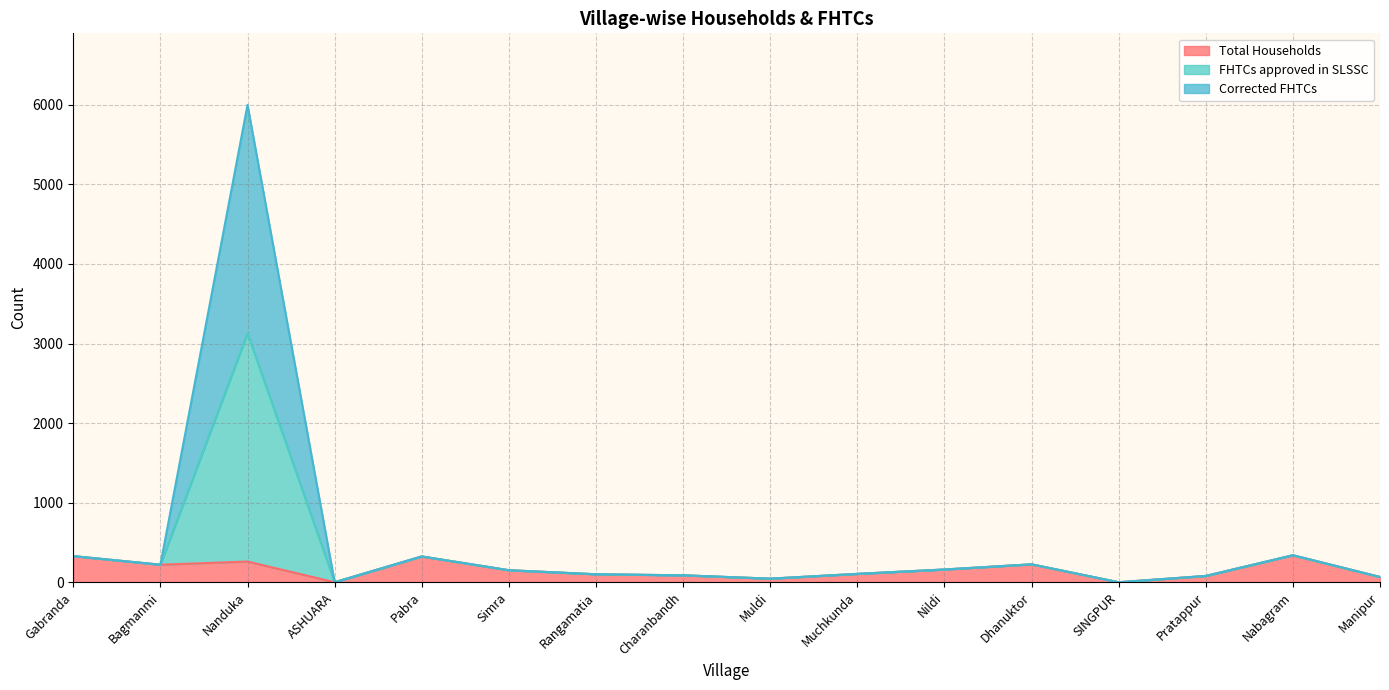

What is the total value across all series at SINGPUR?

3